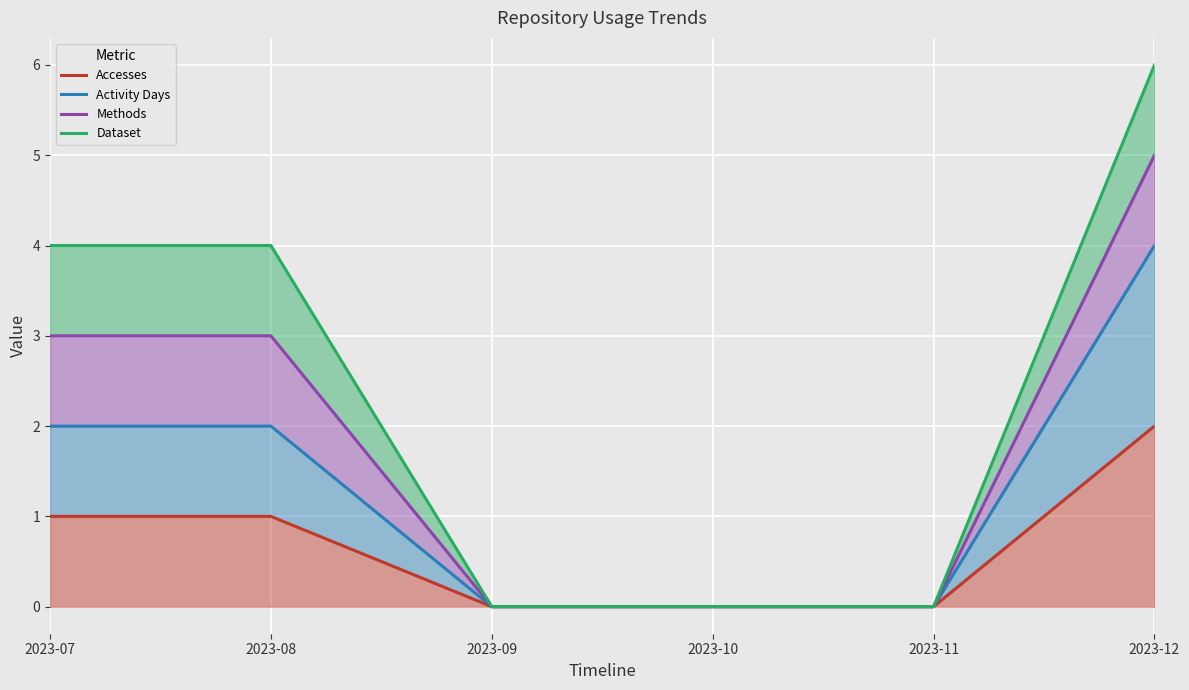

Rank the categories by Activity Days value from highest to lowest.

2023-12, 2023-07, 2023-08, 2023-09, 2023-10, 2023-11